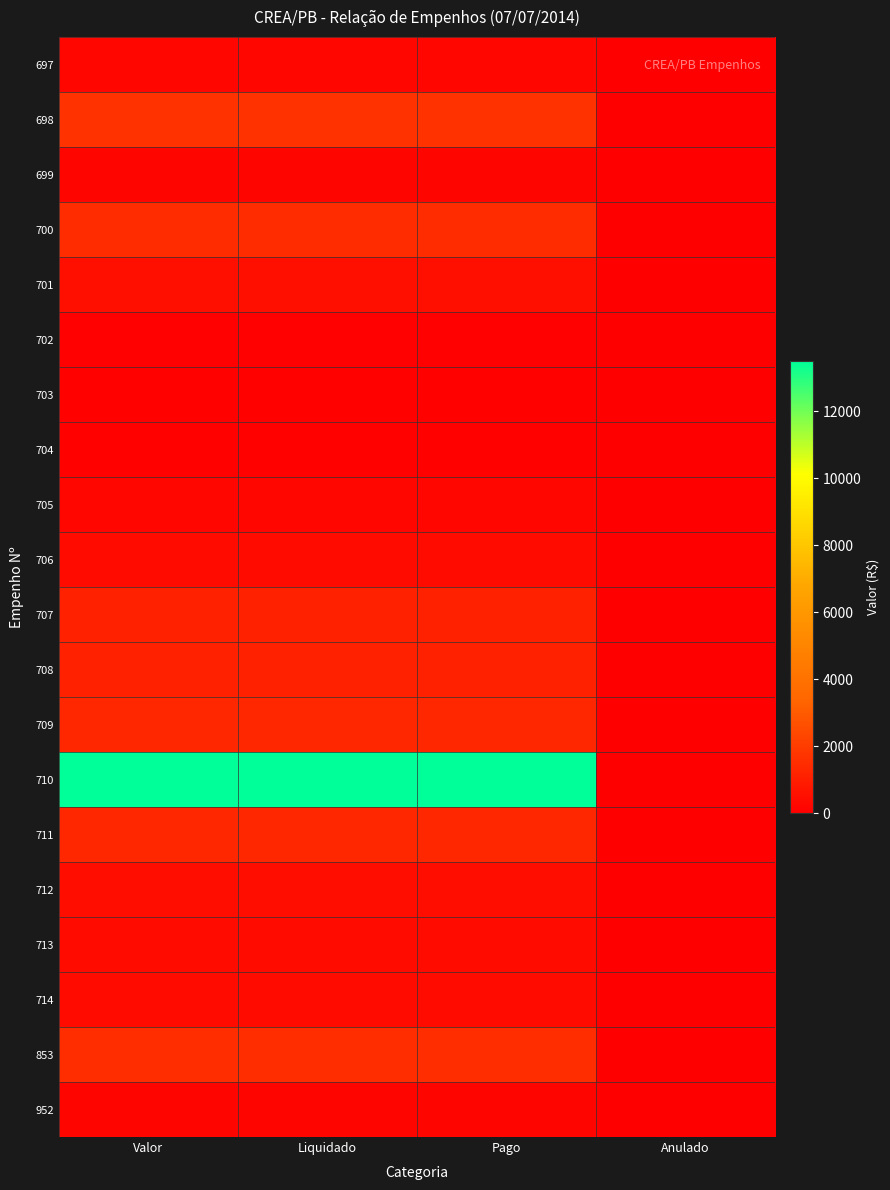

Which series has the largest range (max minus min)?

710